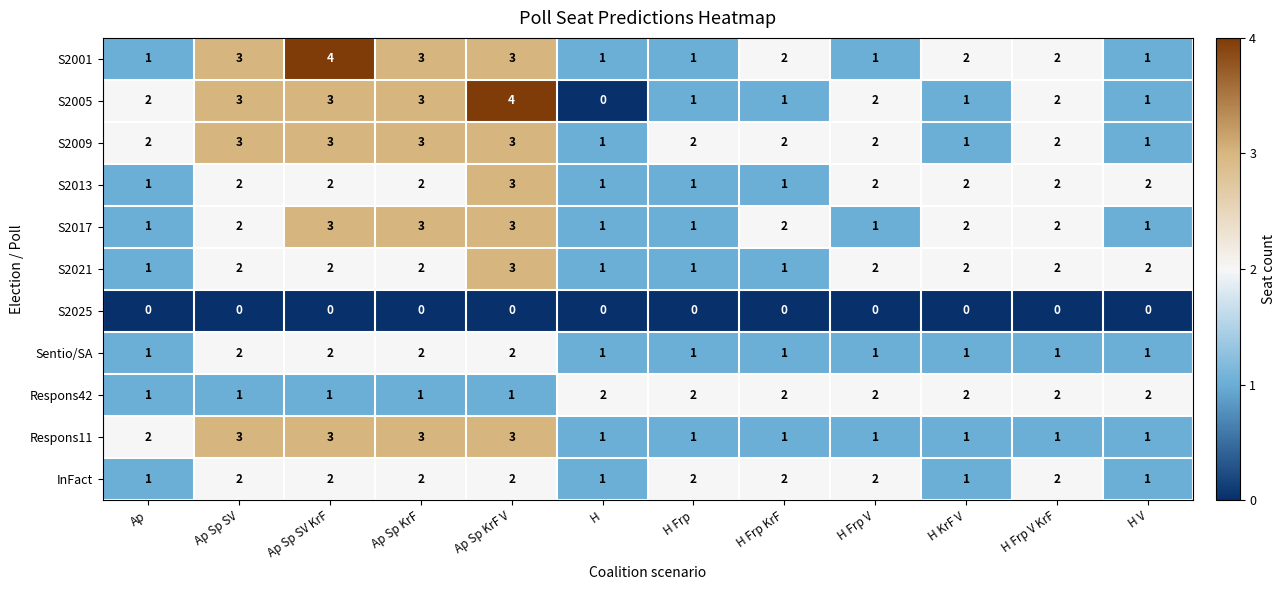

What is the sum of all S2013 values?

21